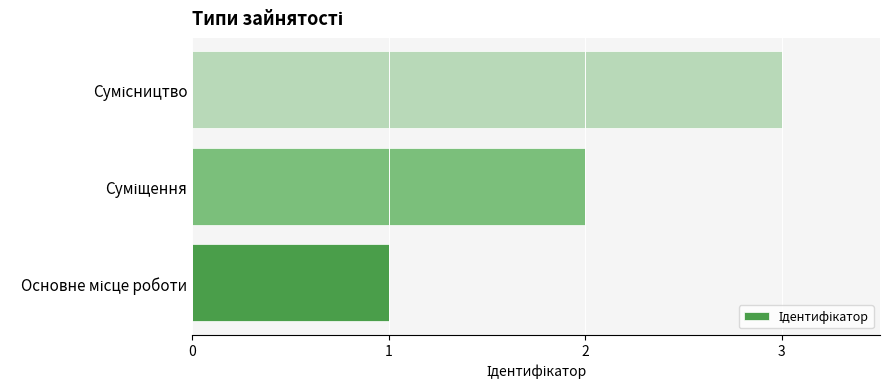

How many series are shown in this chart?

1